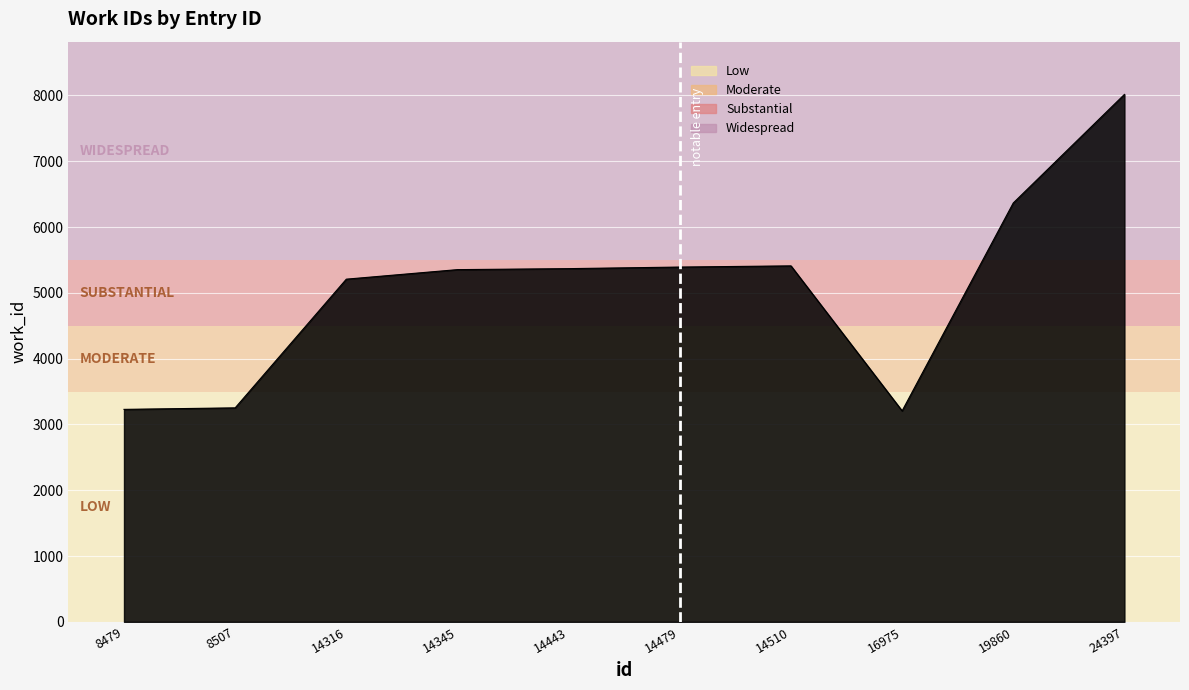

What is the minimum value shown in the chart?

3206